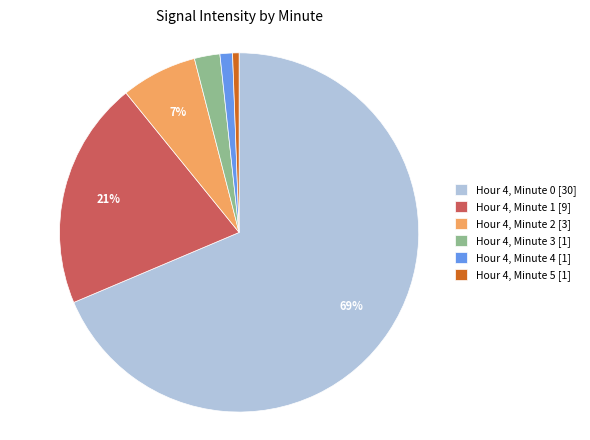

Which category accounts for the majority?

Hour 4, Minute 0